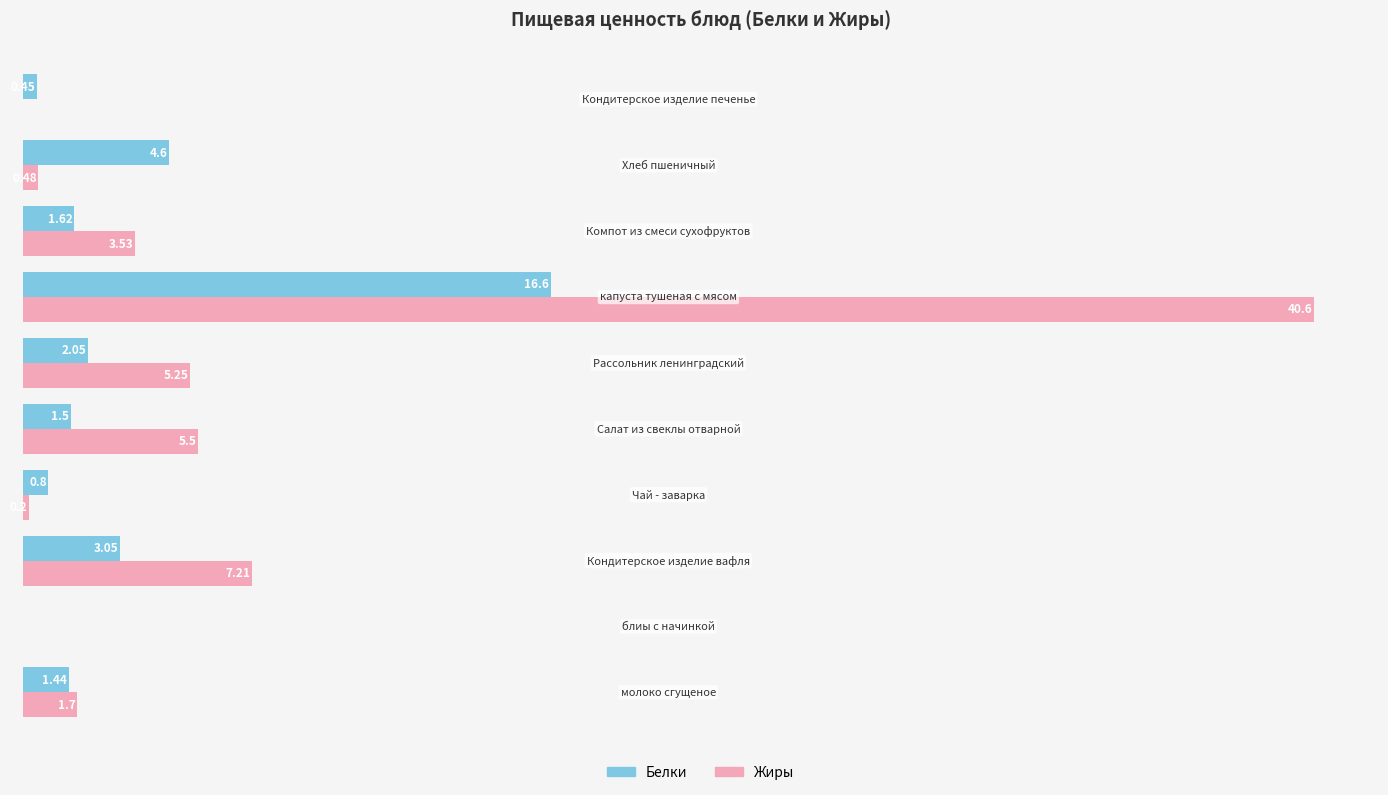

Which series has the largest total across all categories?

Жиры